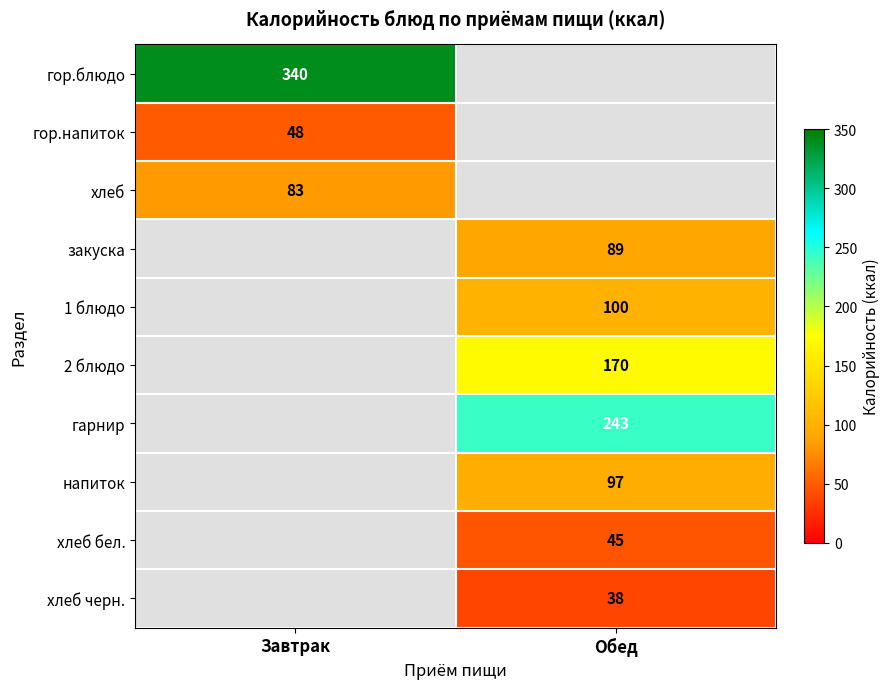

How many series are shown in this chart?

10